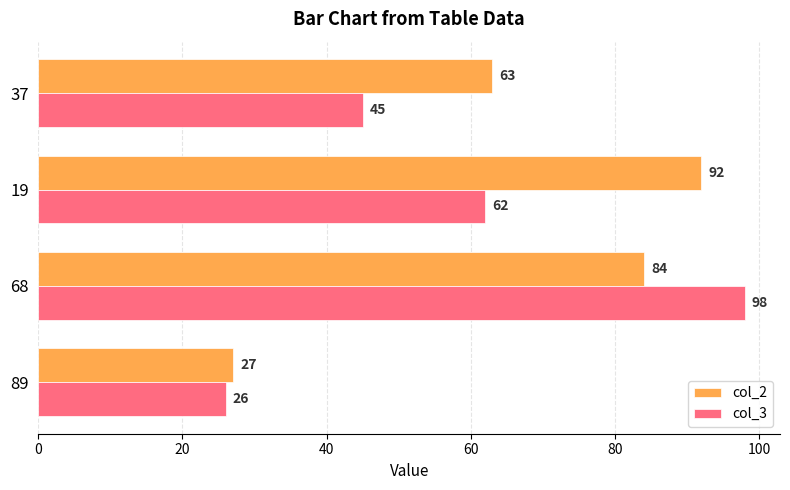

What is the spread (max minus min) of values at 37?

18